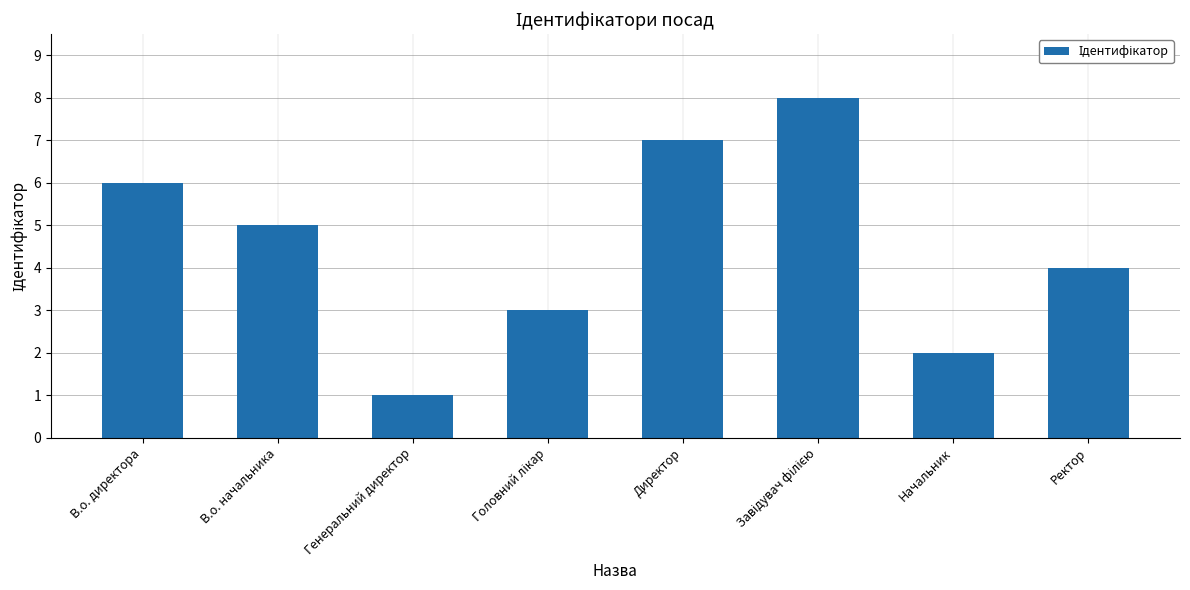

What is the sum of all values?

36